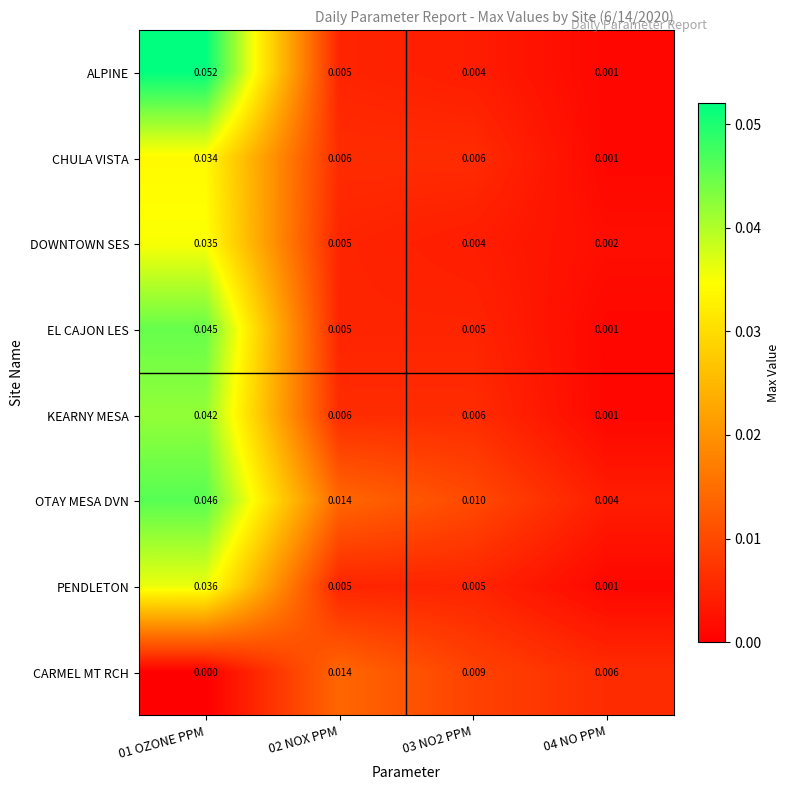

Which series has the widest spread of values?

ALPINE